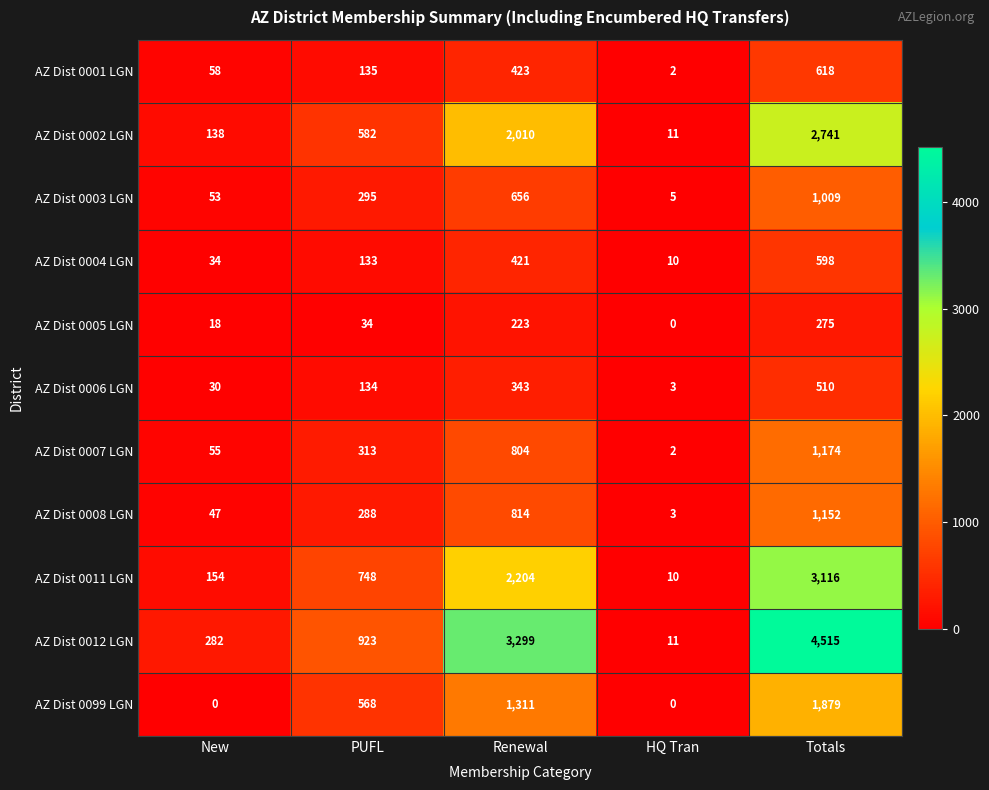

What is the average value of the AZ Dist 0008 LGN series?

461